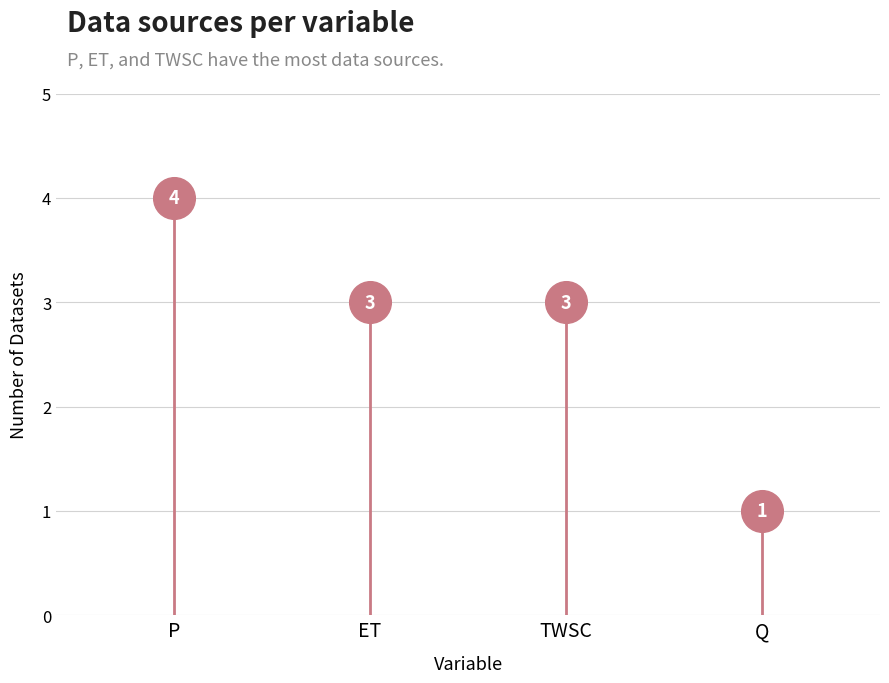

What is the range of Y values (max minus min)?

3